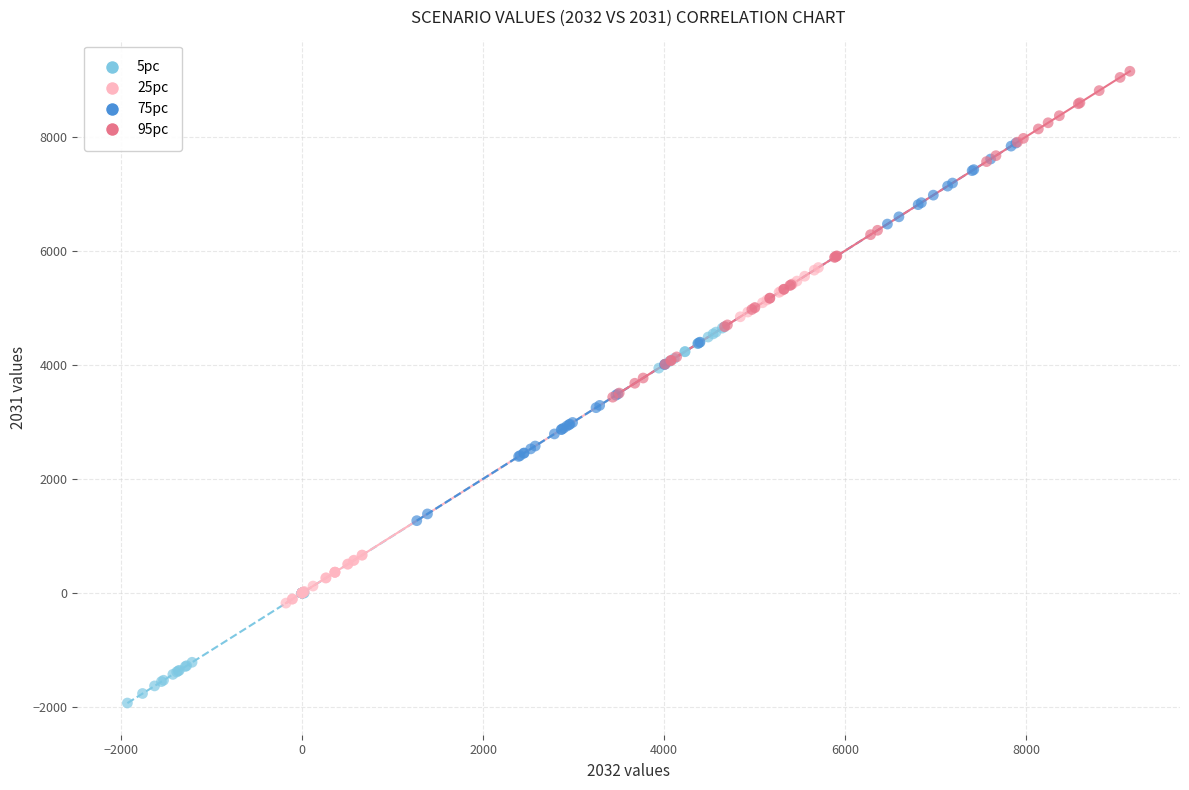

Which series reaches the maximum Y coordinate?

95pc